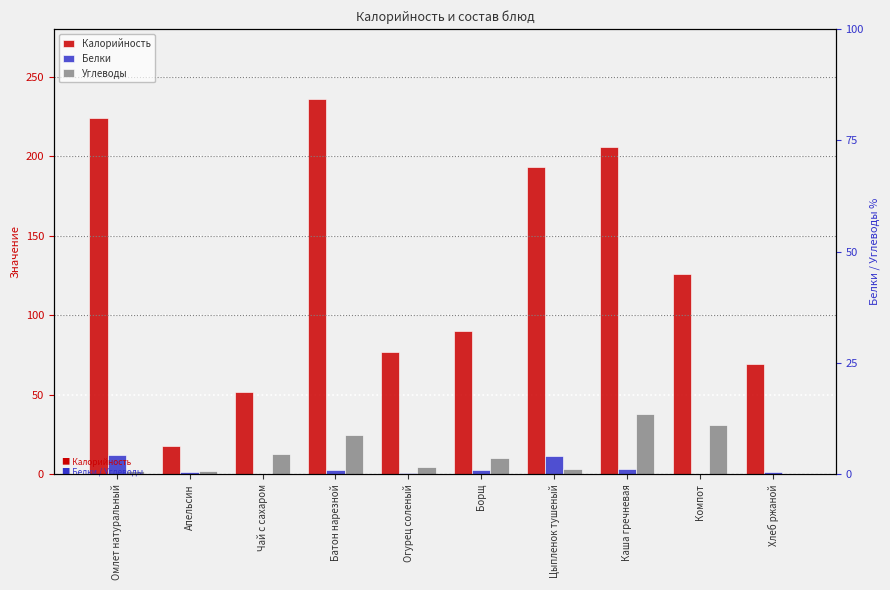

At Каша гречневая, list the series in order from smallest to largest.

Белки, Углеводы, Калорийность